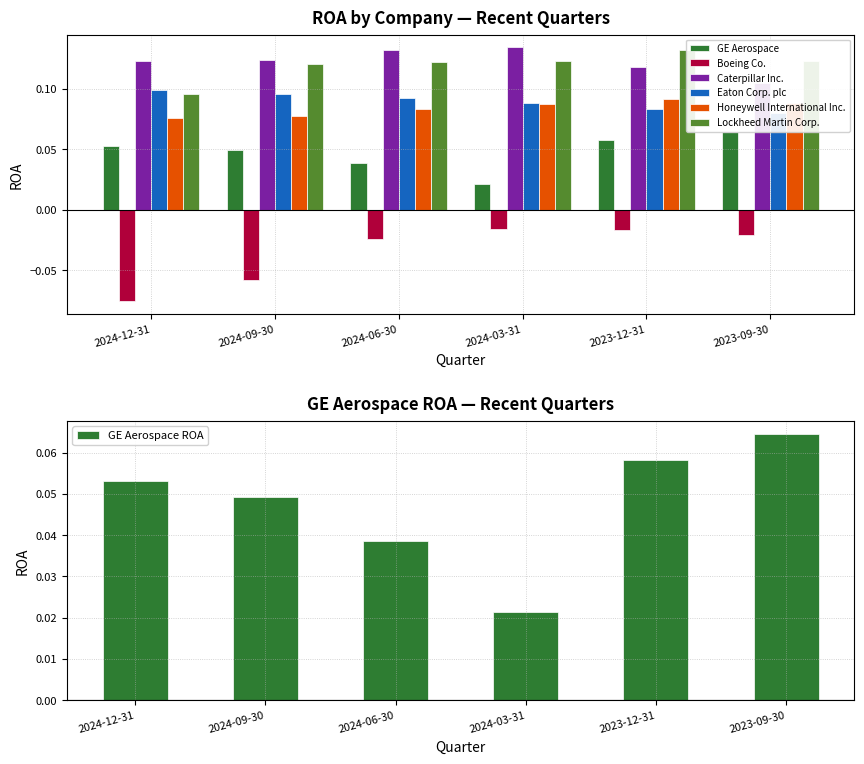

Rank the categories by Boeing Co. value from highest to lowest.

2024-03-31, 2023-12-31, 2023-09-30, 2024-06-30, 2024-09-30, 2024-12-31